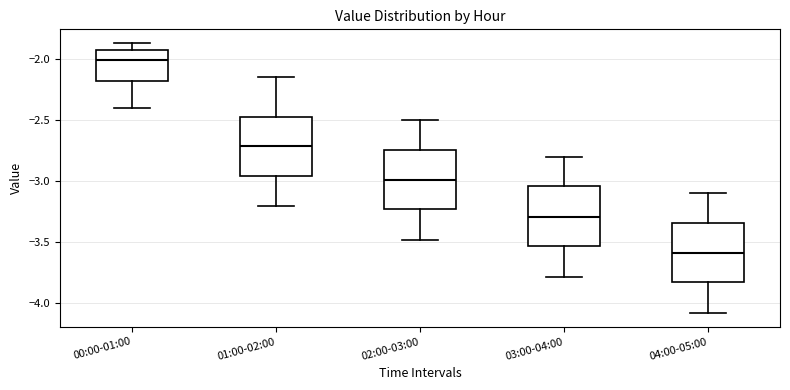

Which box's median line is the lowest?

04:00-05:00